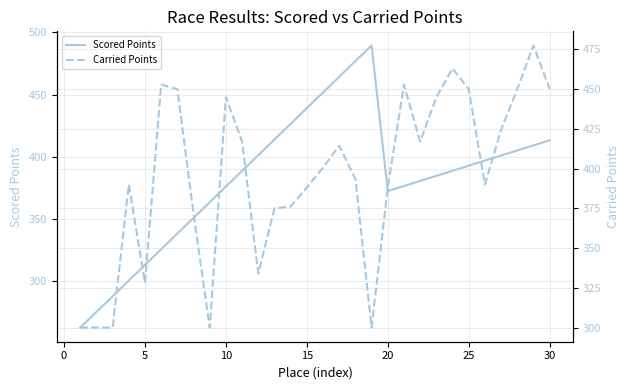

The value of Scored Points at 20 is 149.6. True or false?

False